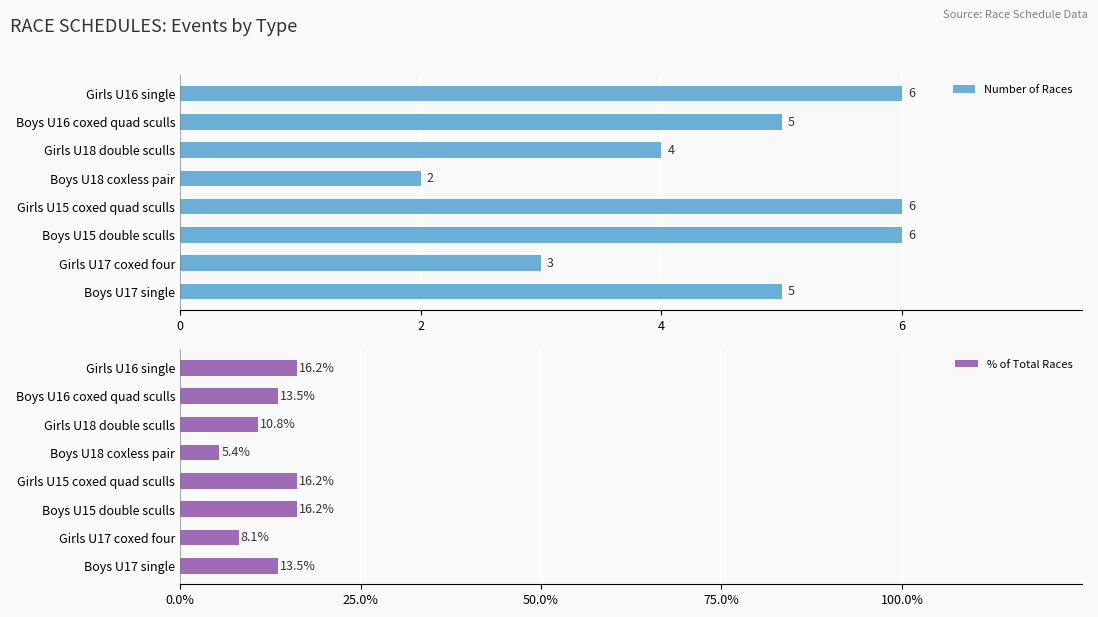

True or false: Number of Races has a value of 6 at Boys U15 double sculls.

True